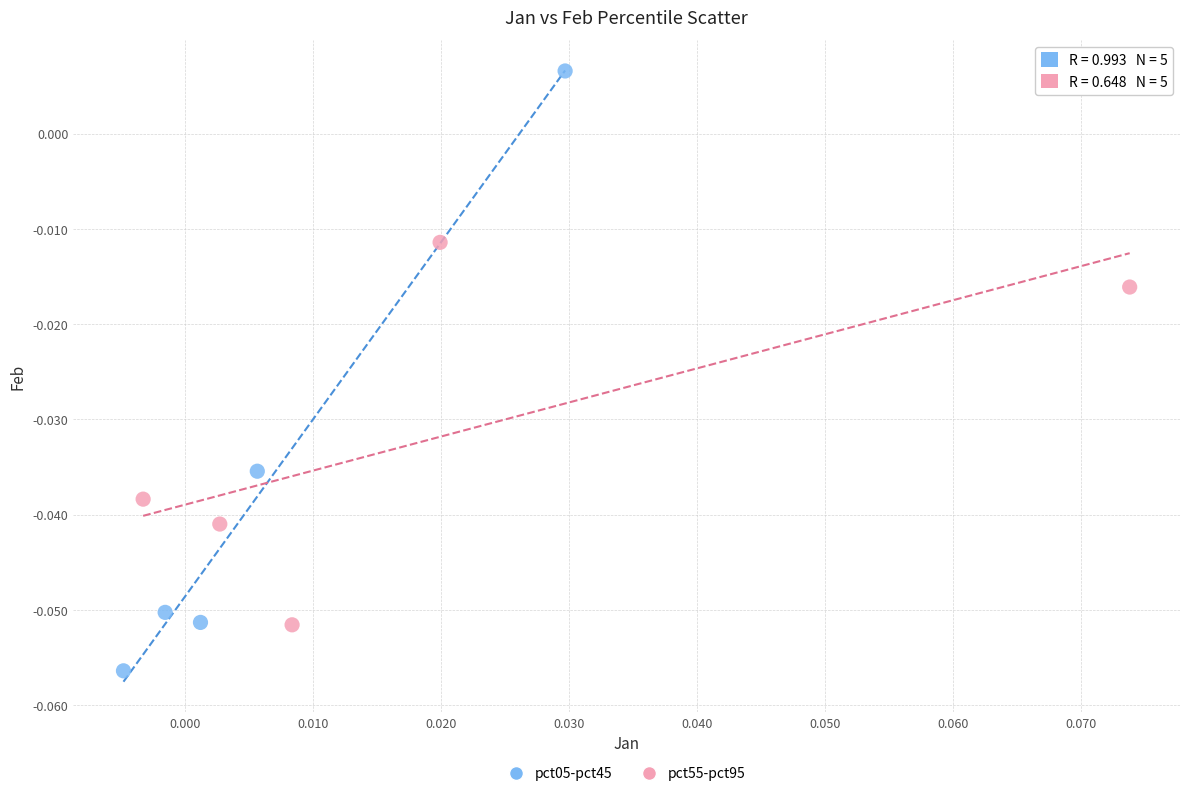

Which series reaches the minimum Y coordinate?

pct05-pct45